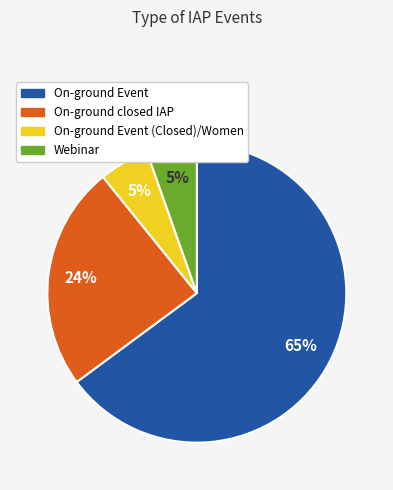

The On-ground Event slice represents 65% of the pie. True or false?

True